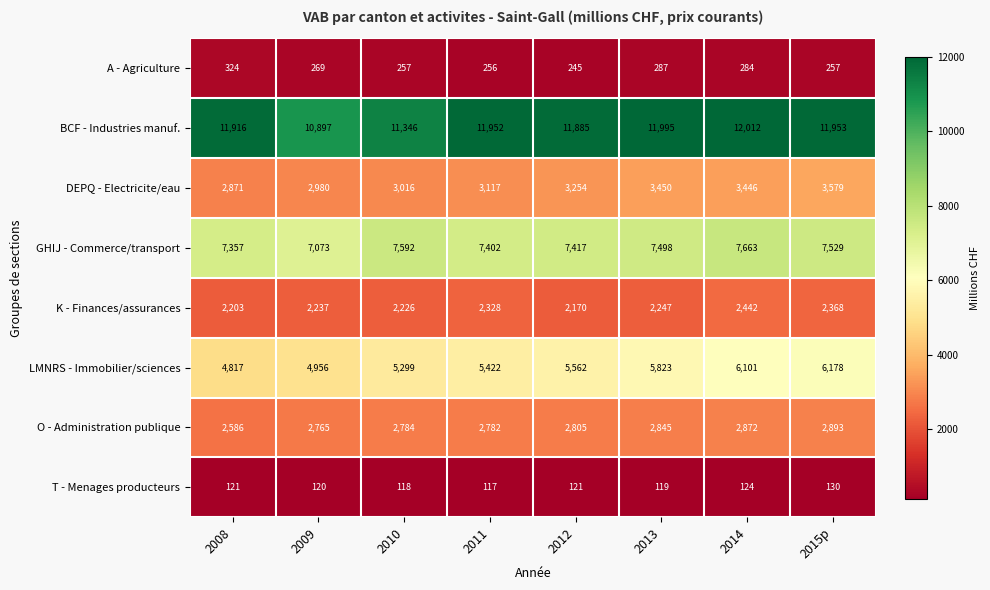

How many distinct data groups are displayed?

8